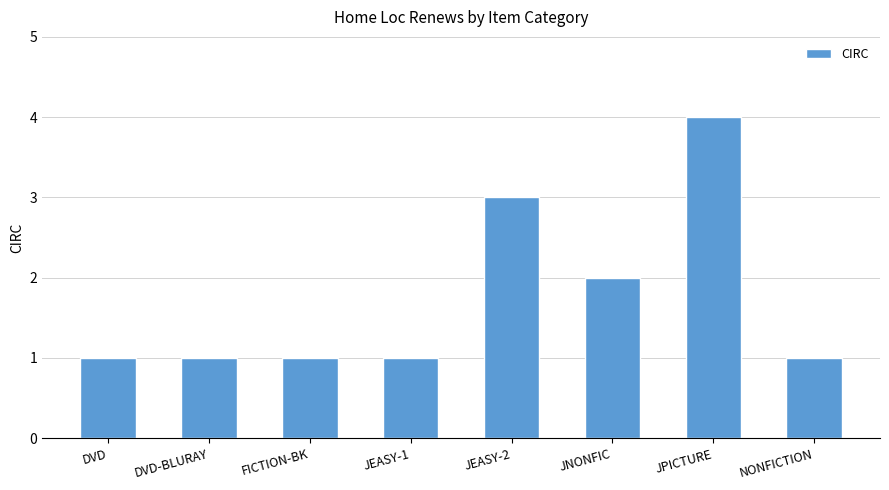

What is the greatest value displayed?

4